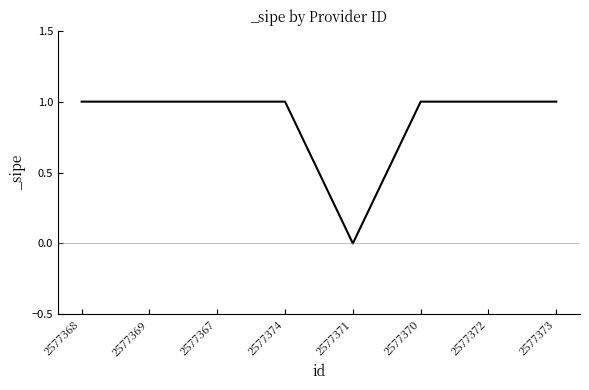

Reading right to left, what are all the values shown in this chart?

2577373=1	2577372=1	2577370=1	2577371=0	2577374=1	2577367=1	2577369=1	2577368=1